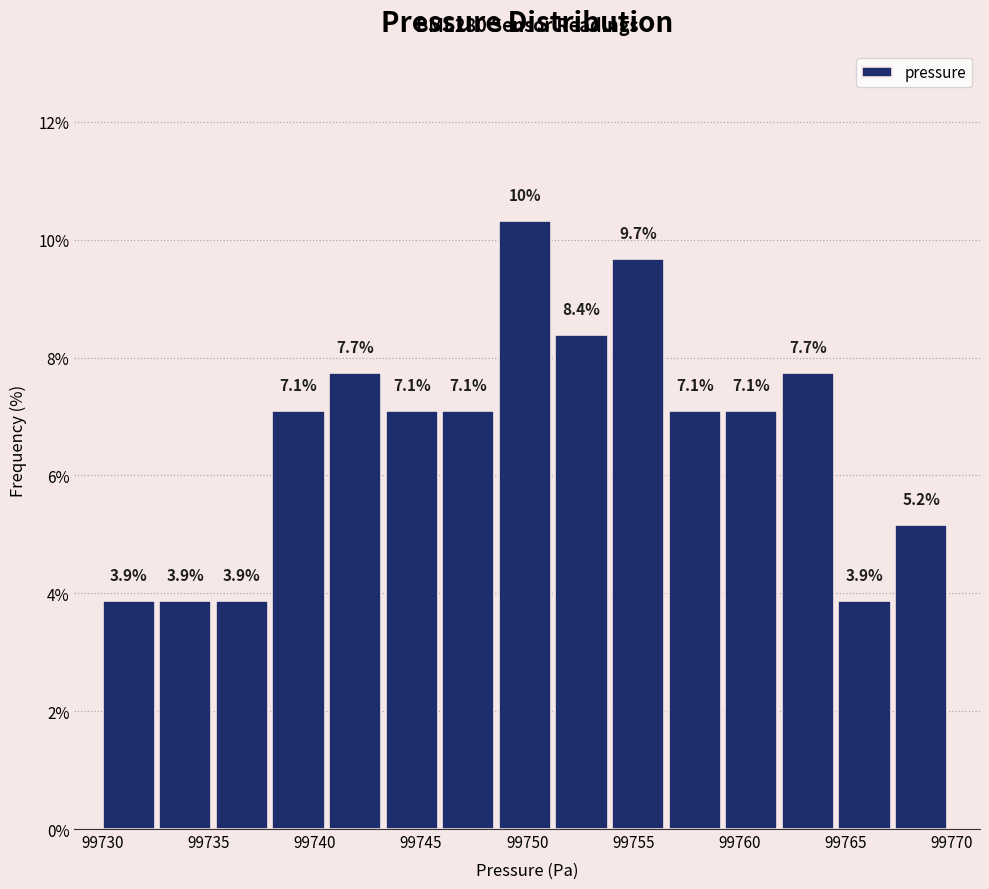

Which range on the x-axis has the tallest bar?

99748.5 to 99751.5